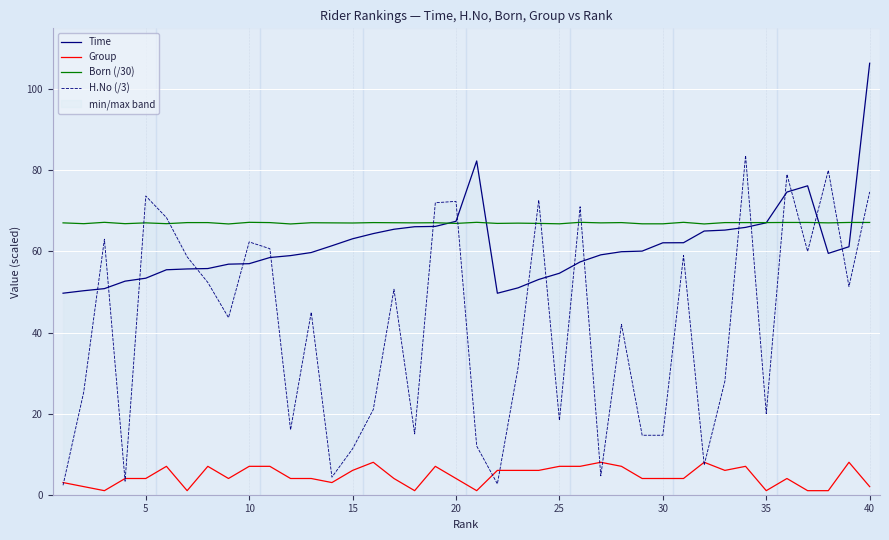

Reading right to left, list all the values displayed in this chart.

Time: 106.4	61.1	59.5	76.2	74.6	67.0	65.9	65.2	65.0	62.1	62.1	60.1	59.9	59.1	57.4	54.6	53.1	51.0	49.7	82.3	67.4	66.2	66.1	65.5	64.4	63.1	61.4	59.7	59.0	58.5	57.0	56.9	55.8	55.7	55.5	53.4	52.7	50.8	50.3	49.7
Group: 2.0	8.0	1.0	1.0	4.0	1.0	7.0	6.0	8.0	4.0	4.0	4.0	7.0	8.0	7.0	7.0	6.0	6.0	6.0	1.0	4.0	7.0	1.0	4.0	8.0	6.0	3.0	4.0	4.0	7.0	7.0	4.0	7.0	1.0	7.0	4.0	4.0	1.0	2.0	3.0
Born (/30): 67.1	67.1	67.0	67.1	67.1	67.1	67.1	67.1	66.8	67.2	66.8	66.8	67.1	67.0	67.2	66.8	66.9	67.0	66.9	67.2	66.9	67.1	67.0	67.1	67.1	67.0	67.0	67.1	66.8	67.1	67.2	66.8	67.1	67.1	66.8	67.0	66.8	67.2	66.8	67.0
H.No (/3): 74.7	51.3	80.0	60.0	79.0	20.0	83.7	28.0	7.3	59.0	14.7	14.7	42.0	4.7	71.0	18.3	72.7	31.3	2.7	12.0	72.3	72.0	15.0	50.7	21.0	11.3	4.3	45.0	16.0	60.7	62.3	43.7	52.3	58.7	68.3	73.7	3.3	63.0	25.3	2.3